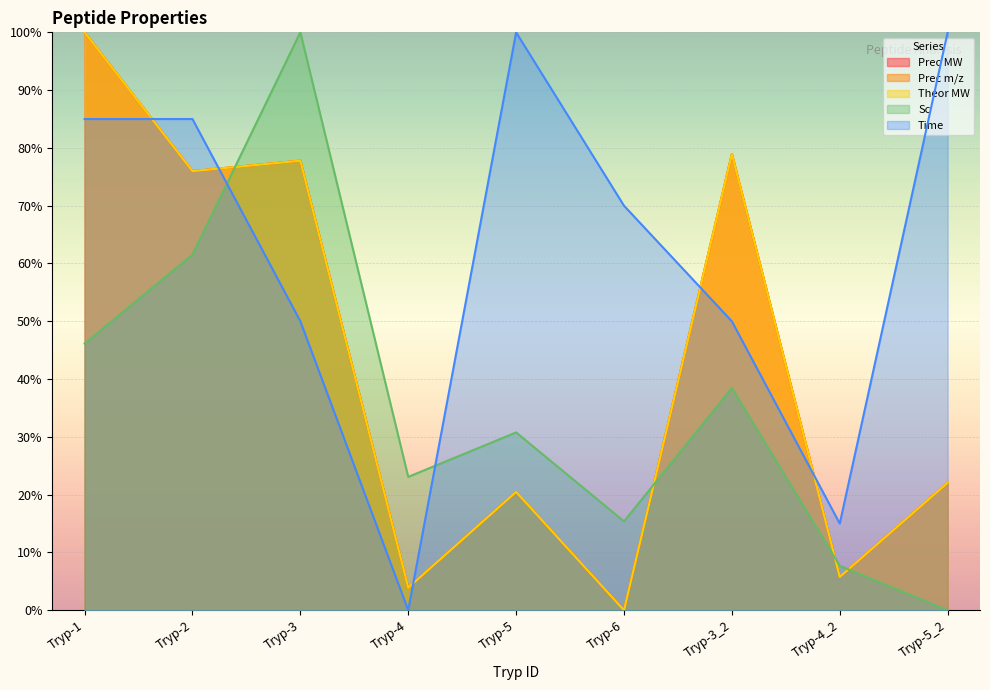

How many times do Theor MW and Time cross each other?

5